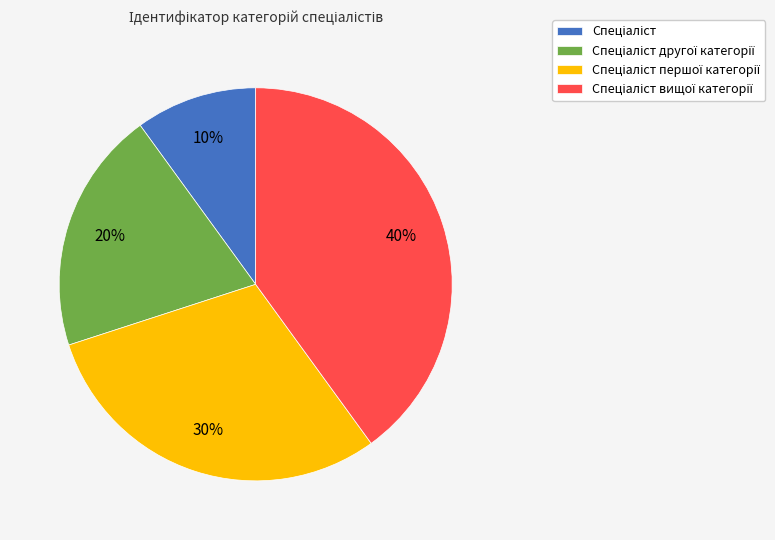

Is there any slice that represents more than half of the pie?

No